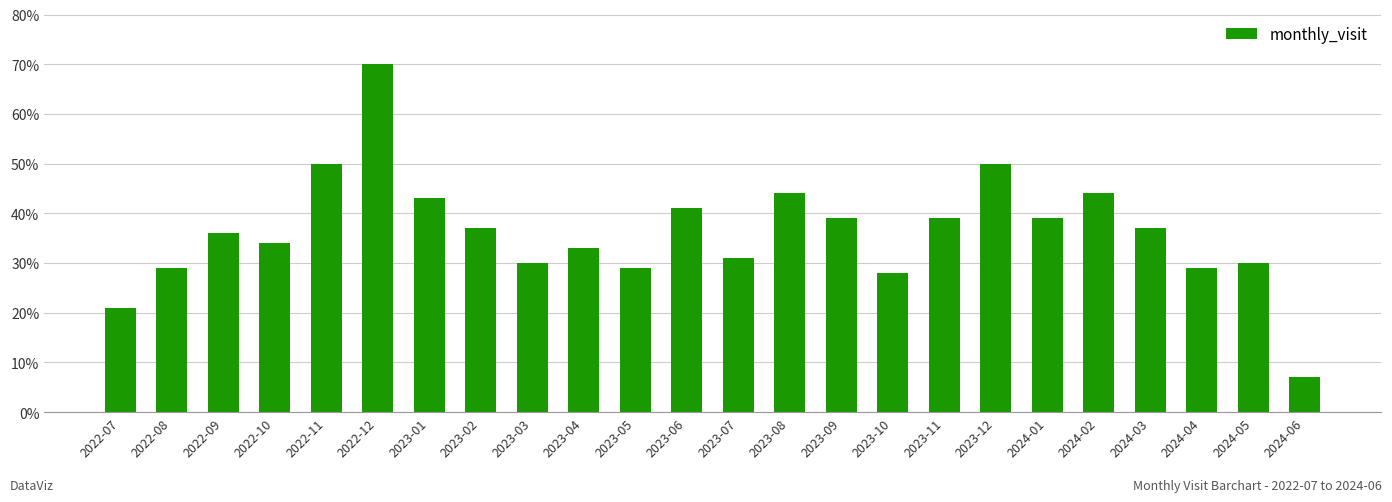

Where does the data first go above 37?

2022-11